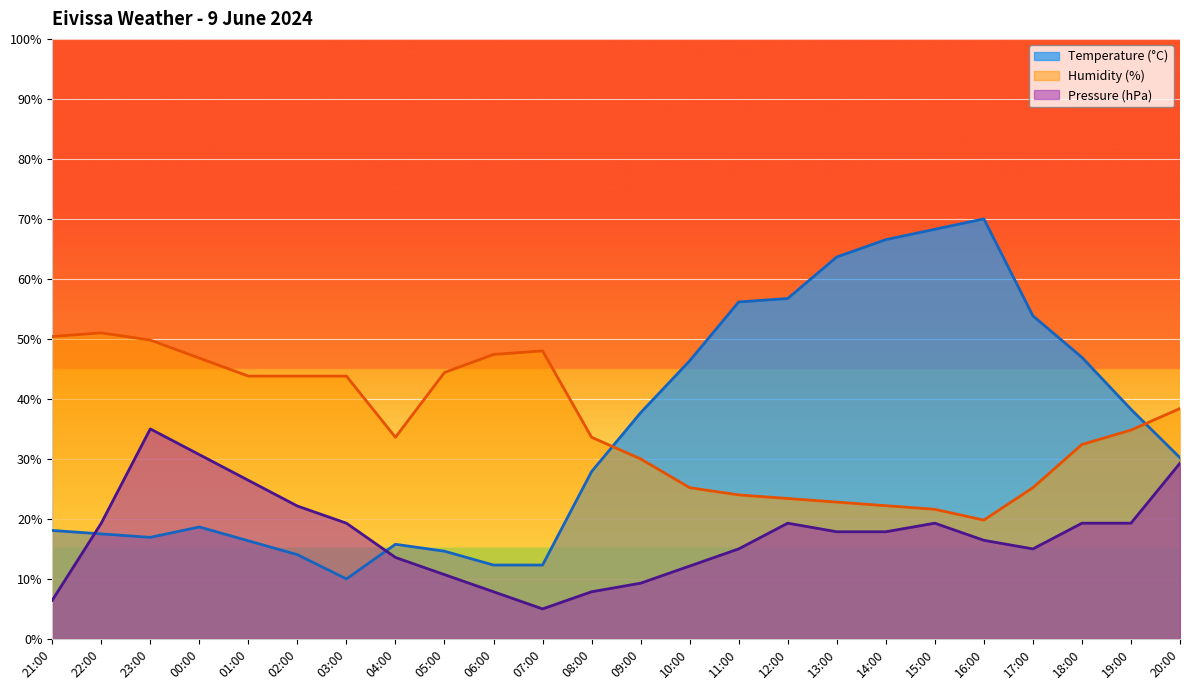

True or false: Pressure (hPa) and Temperature (°C) intersect in this chart.

True